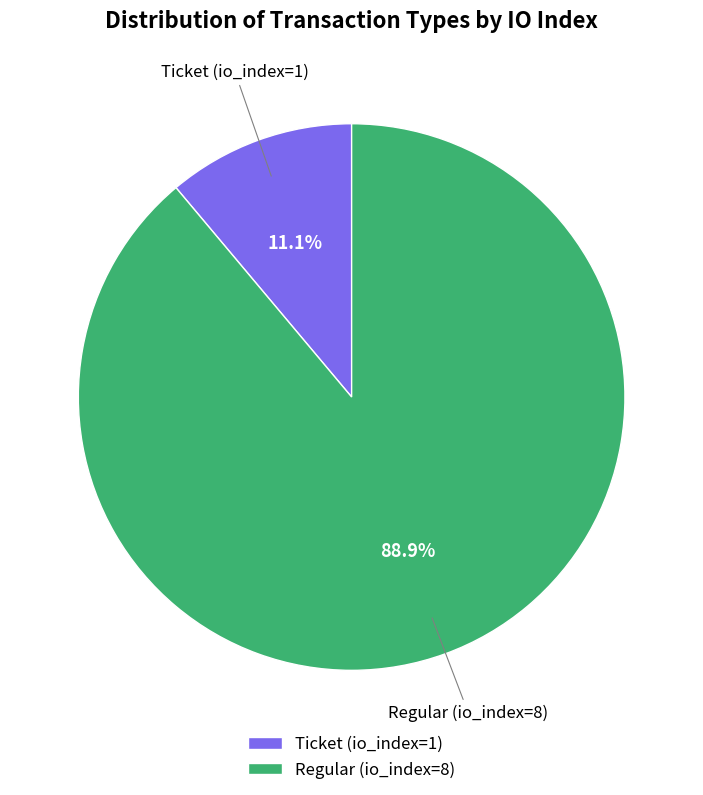

The Regular (io_index=8) slice represents 99% of the pie. True or false?

False